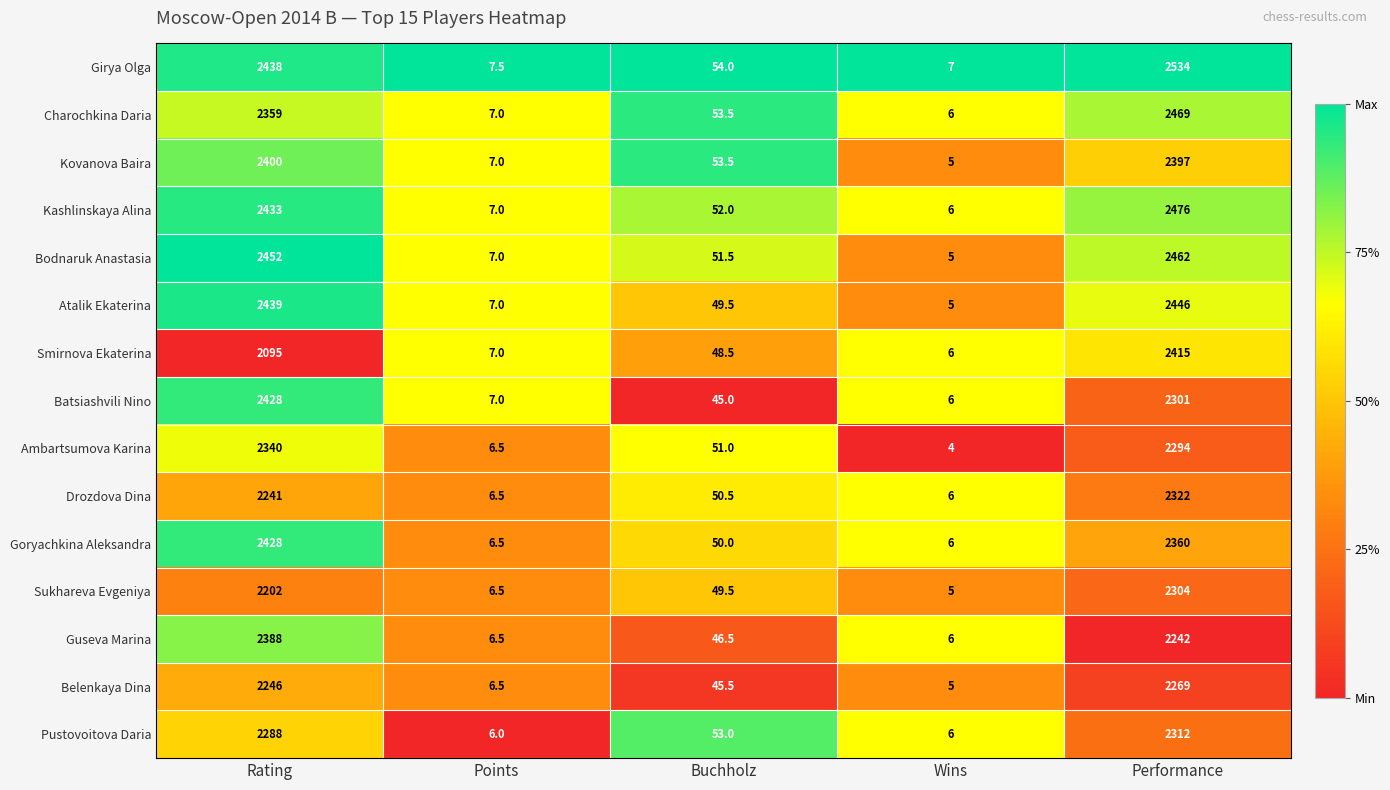

Which series changed the most between Rating and Wins?

Bodnaruk Anastasia